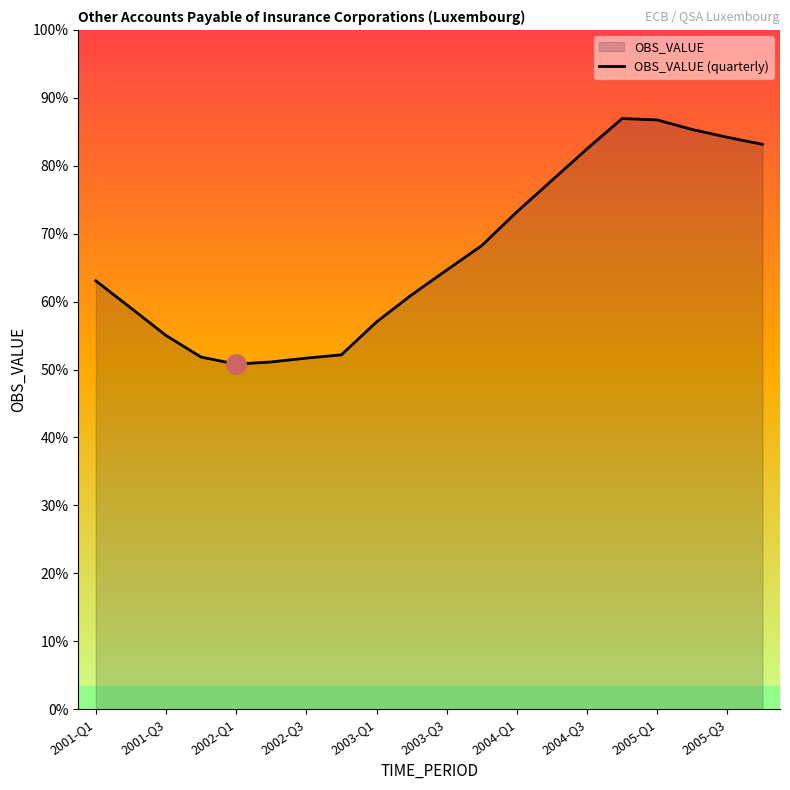

What position from the left is 2003-Q3?

6